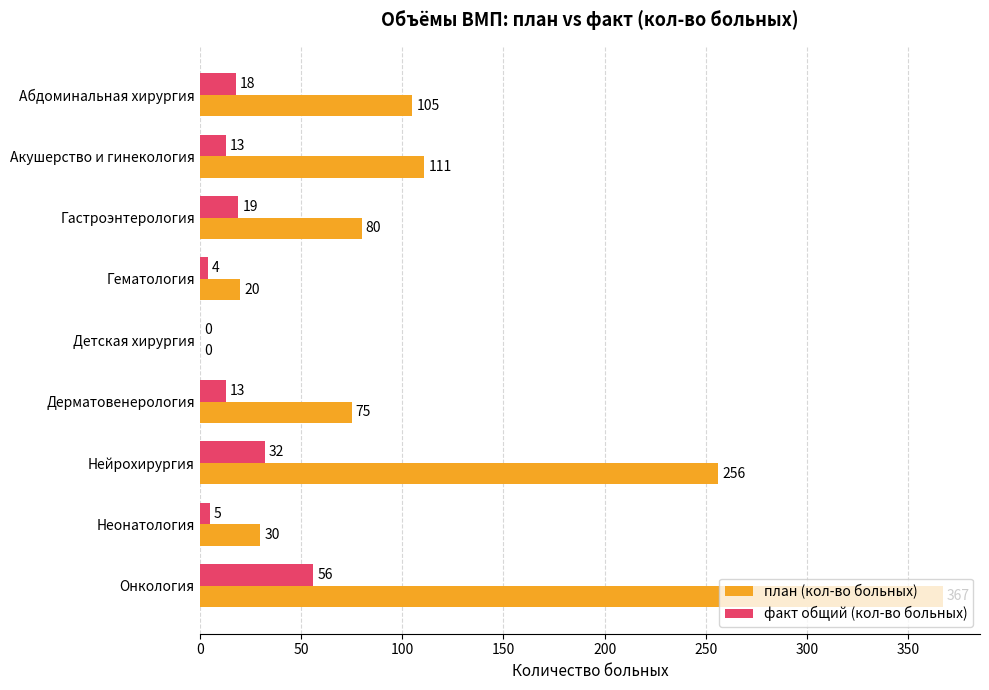

Which series changed the most between Дерматовенерология and Онкология?

план (кол-во больных)